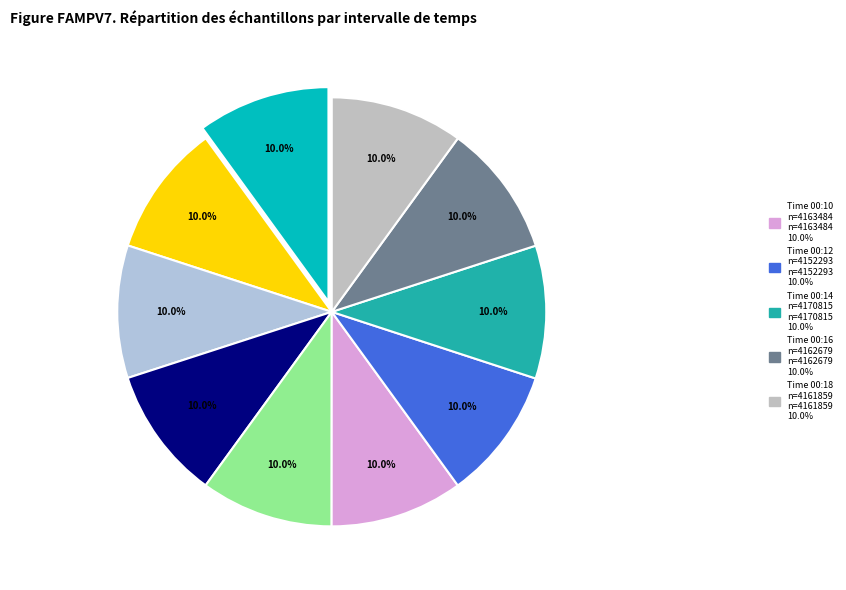

To the nearest percent, what is the average slice percentage?

10%